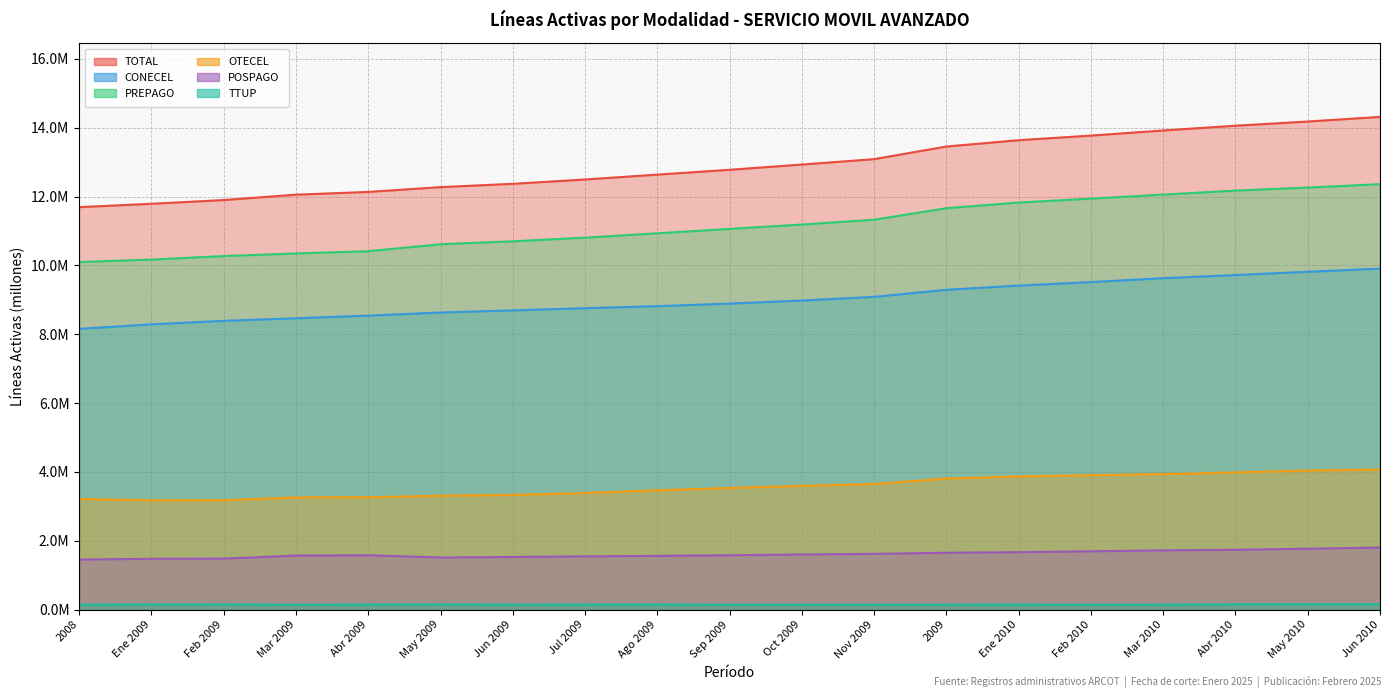

List the labels in order of TOTAL value, largest first.

Jun 2010, May 2010, Abr 2010, Mar 2010, Feb 2010, Ene 2010, 2009, Nov 2009, Oct 2009, Sep 2009, Ago 2009, Jul 2009, Jun 2009, May 2009, Abr 2009, Mar 2009, Feb 2009, Ene 2009, 2008